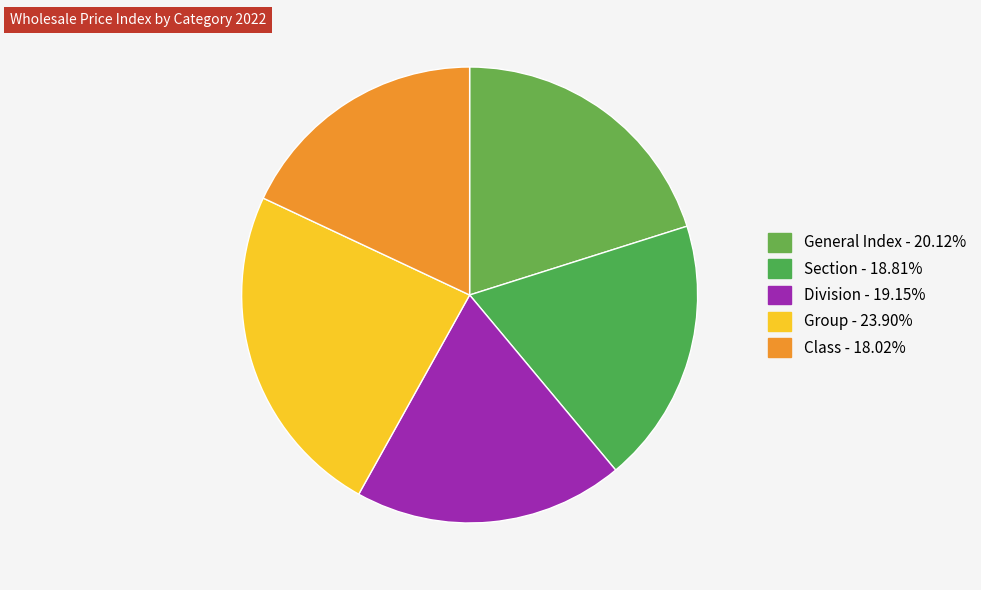

Count the number of slices in the pie.

5